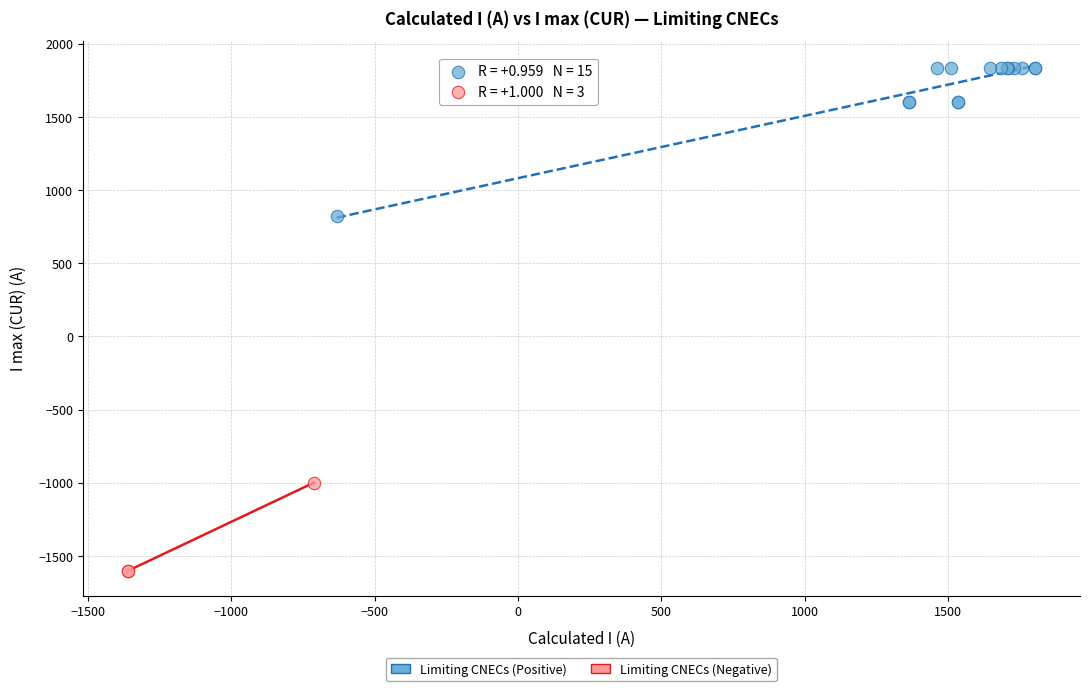

Which series reaches the minimum Y coordinate?

Limiting CNECs (Negative)